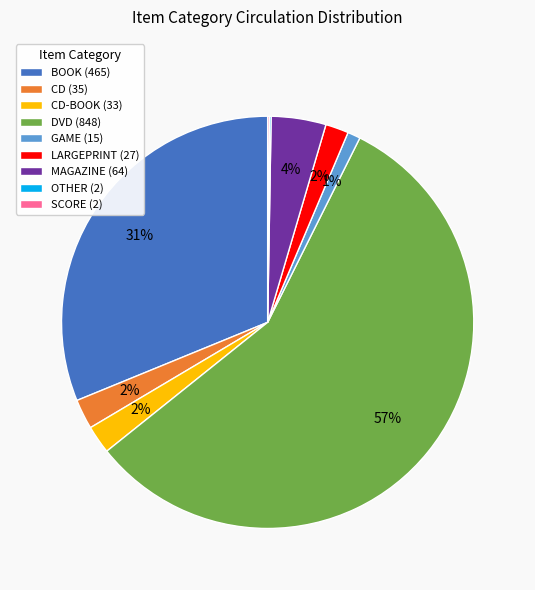

To the nearest percent, what is the average slice percentage?

11%